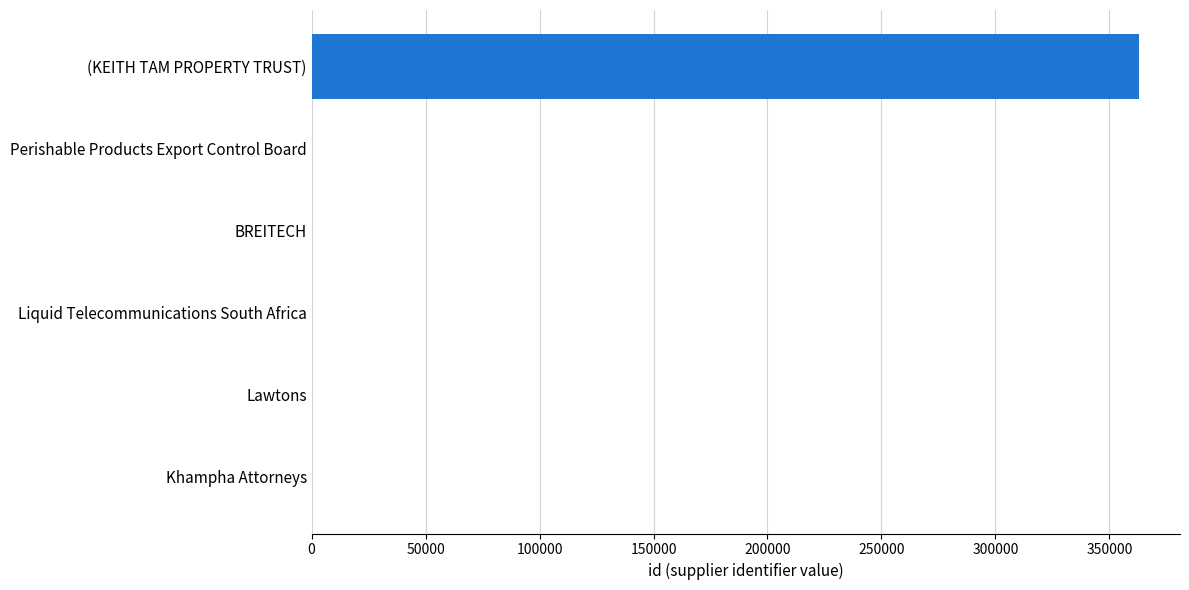

The chart shows a value of 129817 at Lawtons. True or false?

False